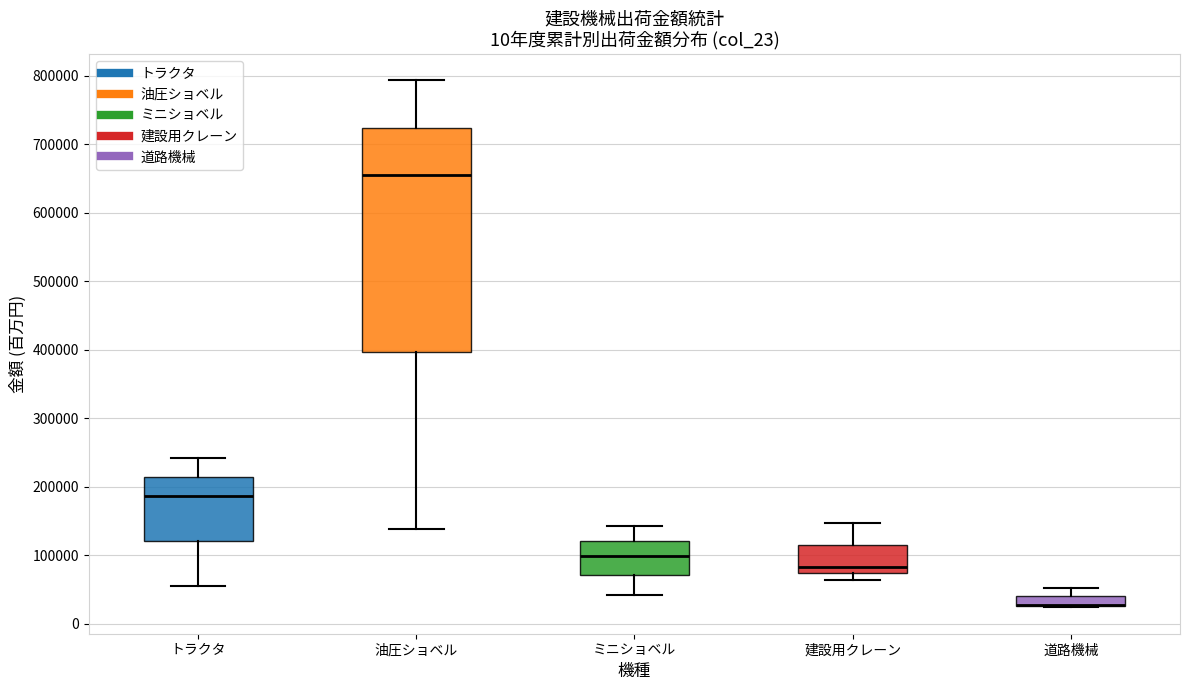

Comparing the boxes themselves (not the whiskers), which one is the tallest?

油圧ショベル